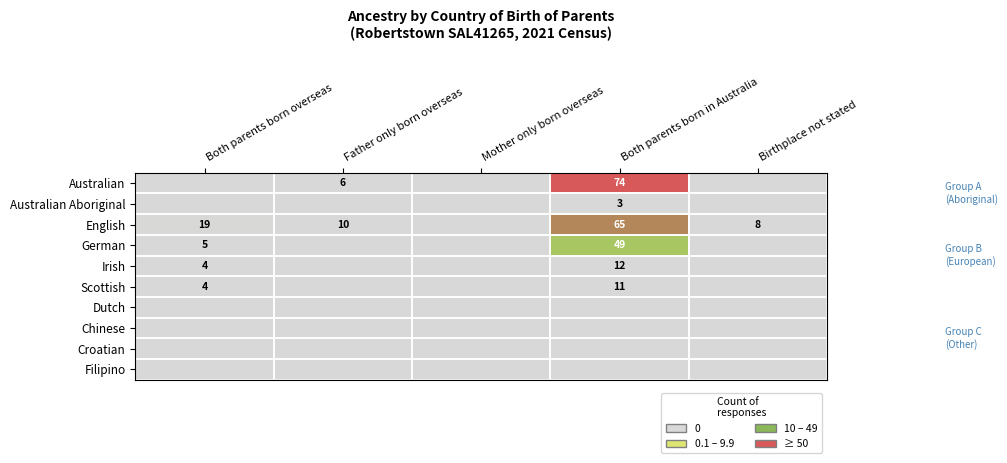

The value of English at Birthplace not stated is 13. True or false?

False